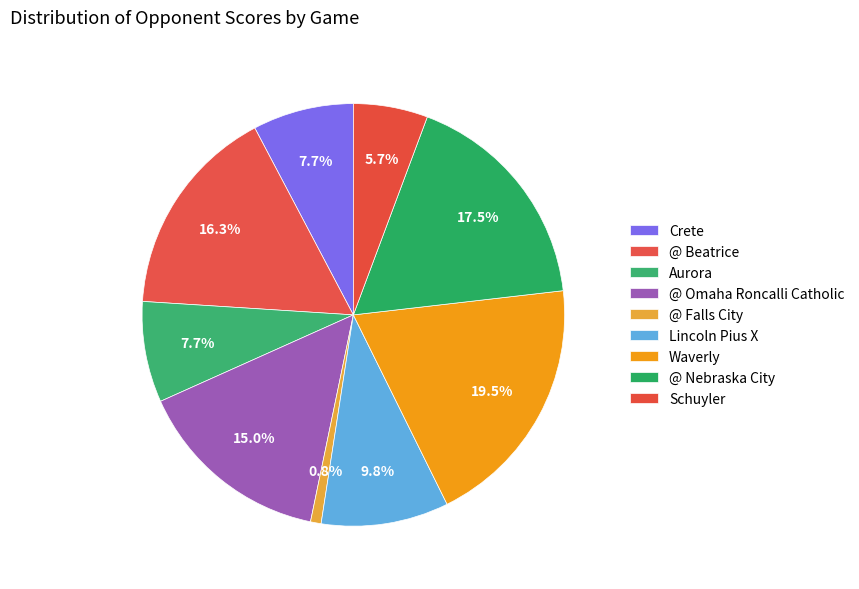

Does any single category account for the majority?

No